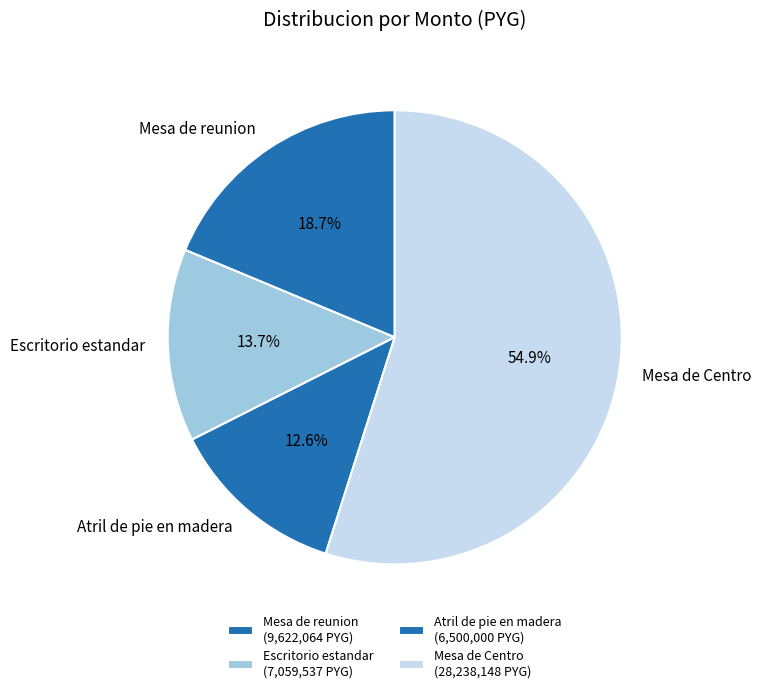

To the nearest percent, what is the average slice percentage?

25%